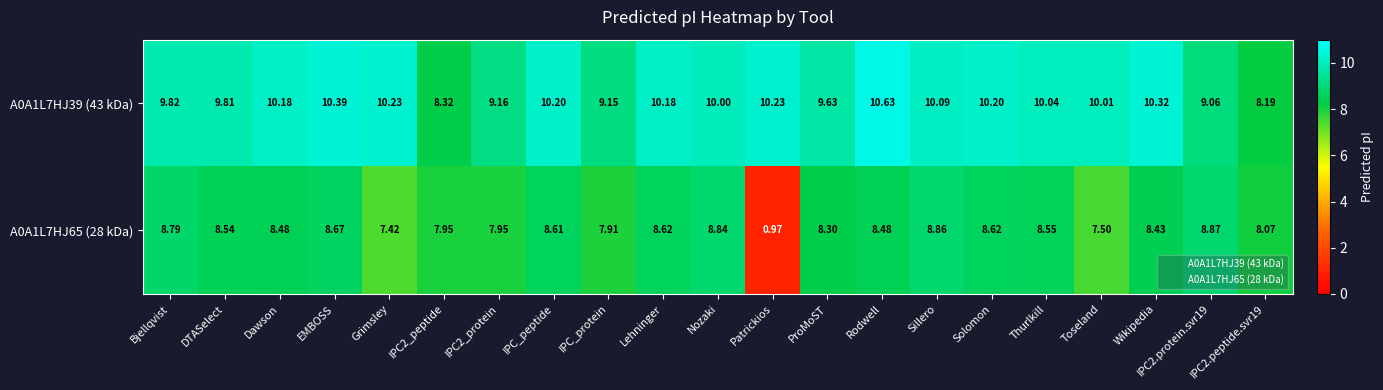

At Sillero, list the series in order from largest to smallest.

A0A1L7HJ39 (43 kDa), A0A1L7HJ65 (28 kDa)